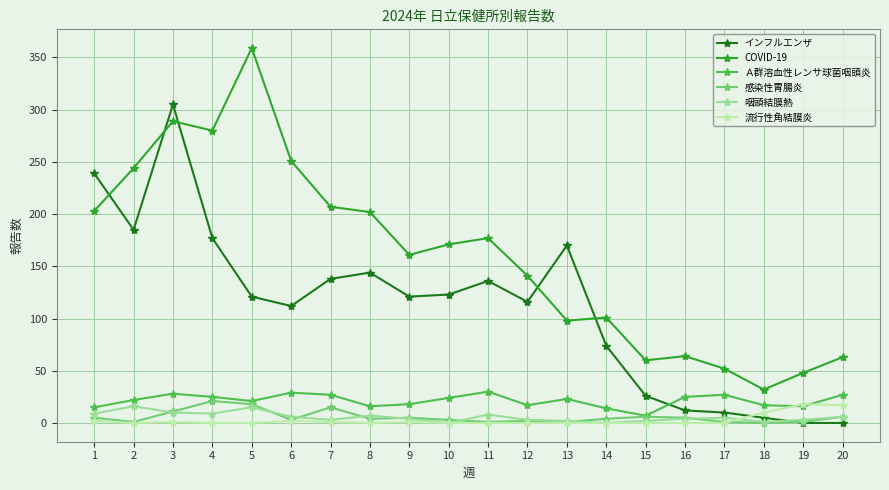

True or false: Ａ群溶血性レンサ球菌咽頭炎 and 咽頭結膜熱 cross at least once.

False